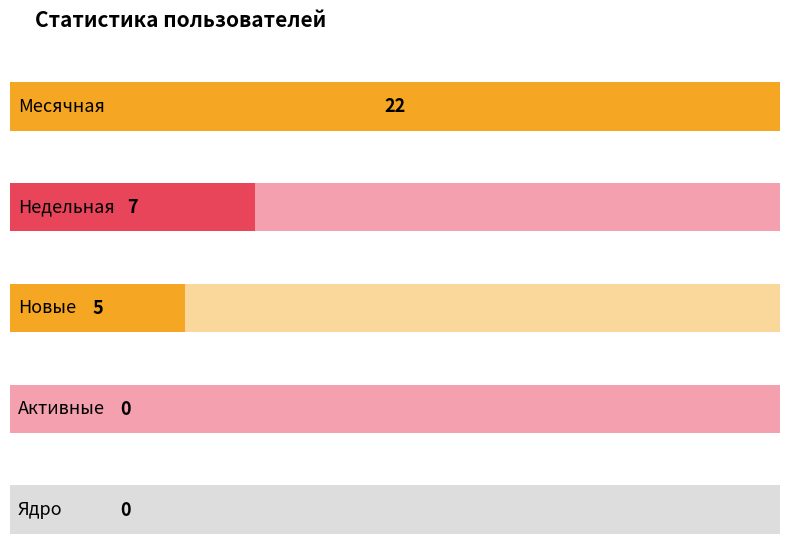

Are the bars horizontal?

Yes